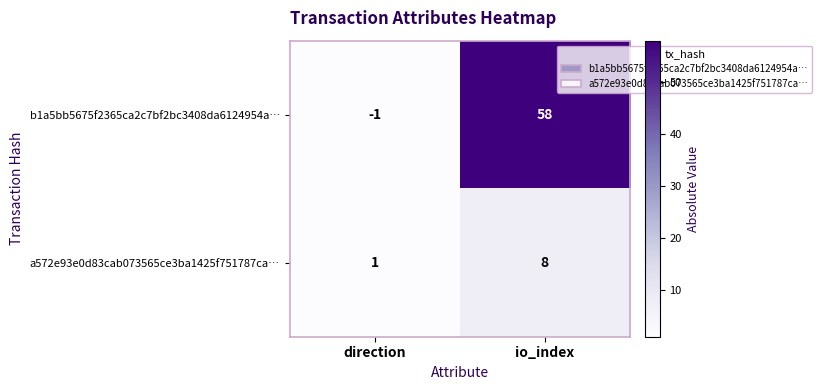

Is it true that b1a5bb5675f2365ca2c7bf2bc3408da6124954a… equals -1 at direction?

True